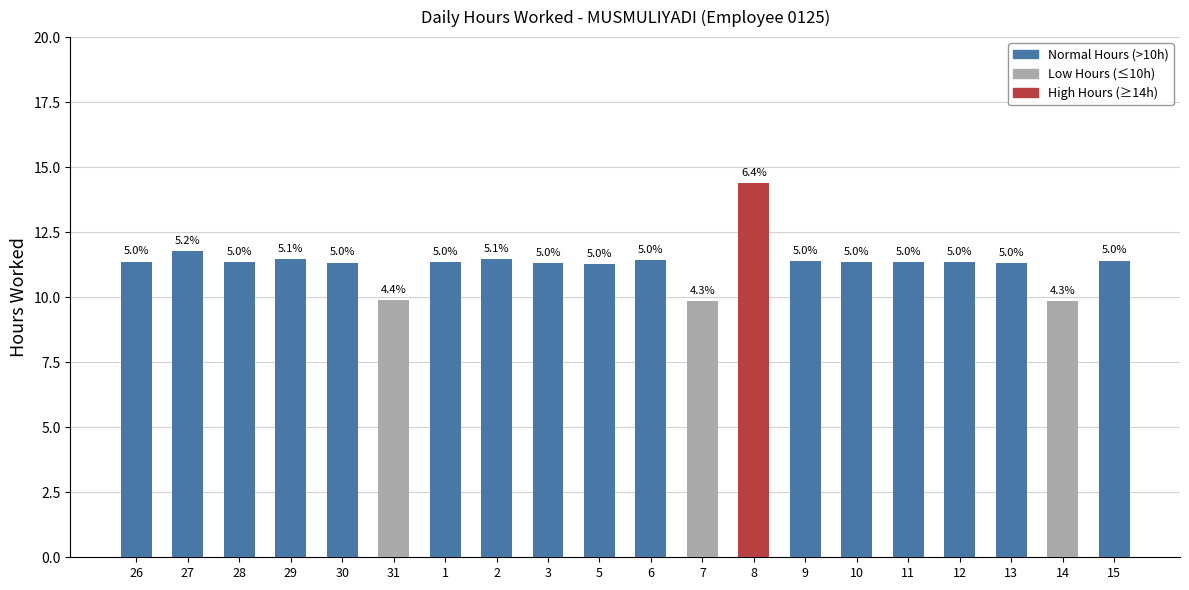

What is the sum of all values?

226.2